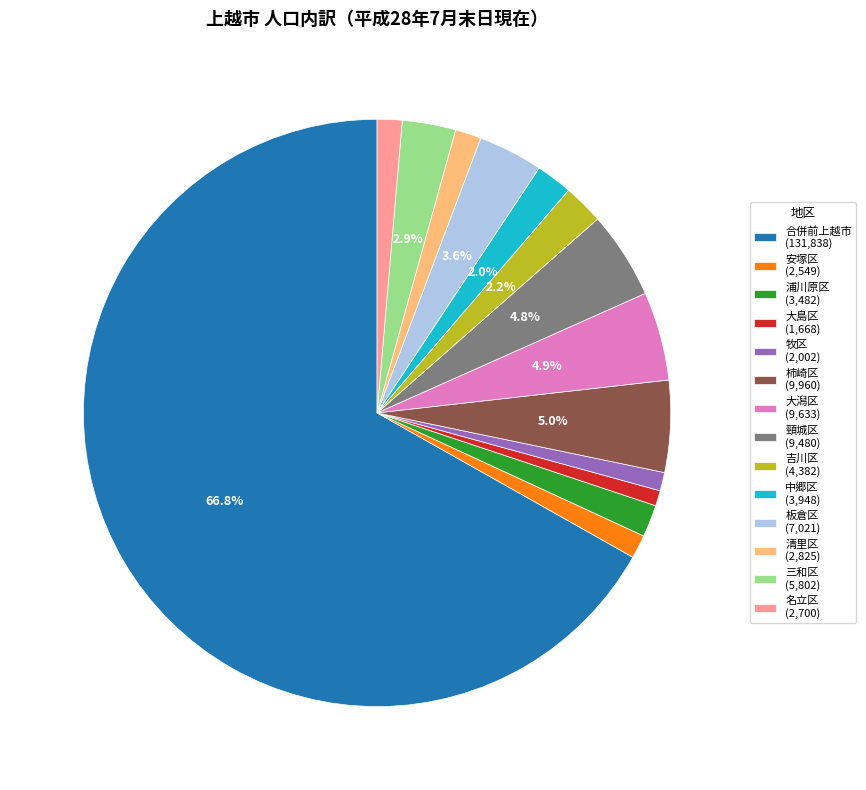

To the nearest percent, what portion does 清里区 represent?

1%